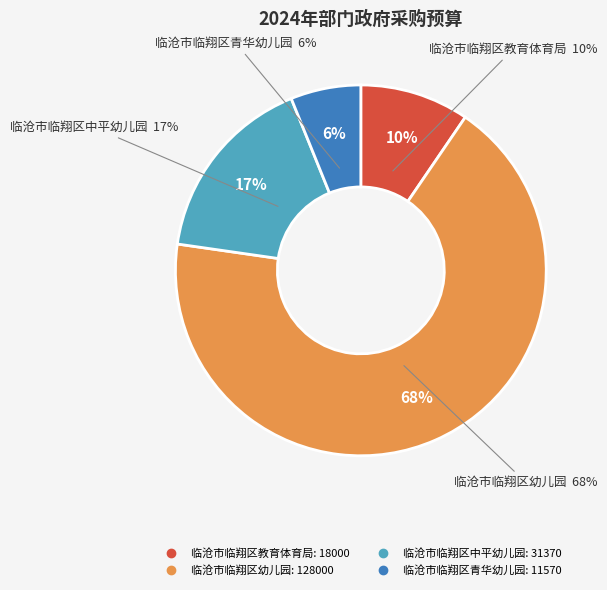

Rank the categories by value from lowest to highest.

临沧市临翔区青华幼儿园, 临沧市临翔区教育体育局, 临沧市临翔区中平幼儿园, 临沧市临翔区幼儿园